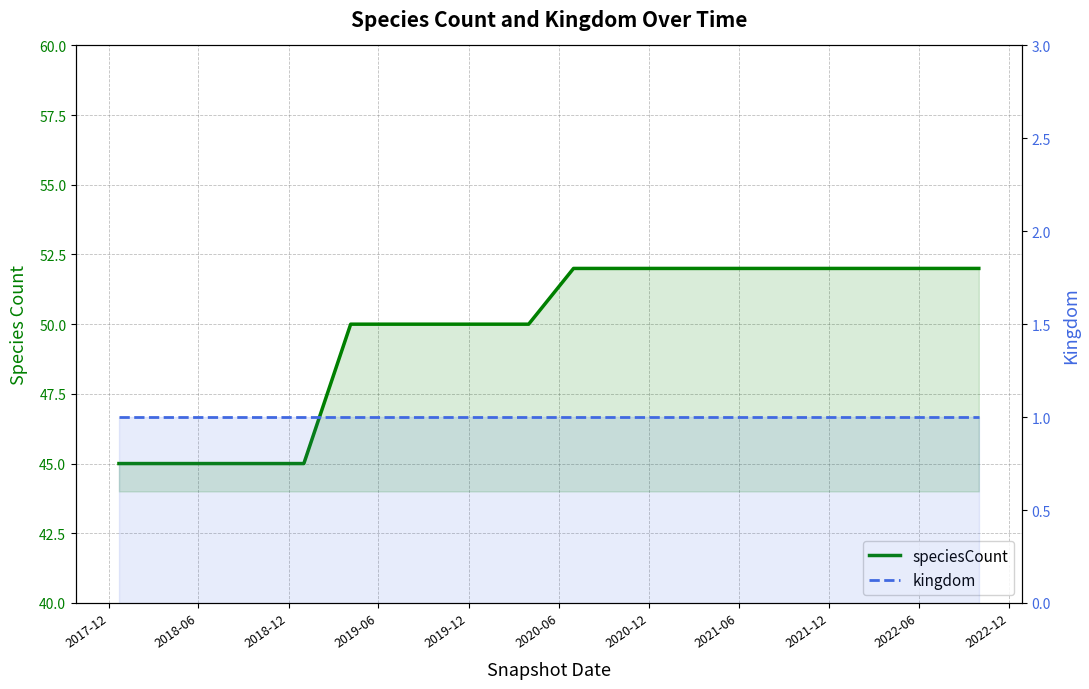

At how many categories does at least one series exceed 31?

20